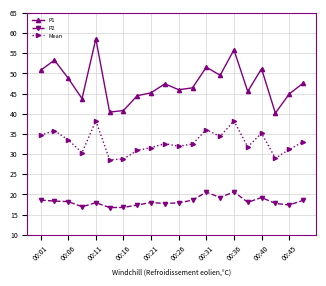

What is the minimum value shown in the chart?

16.8